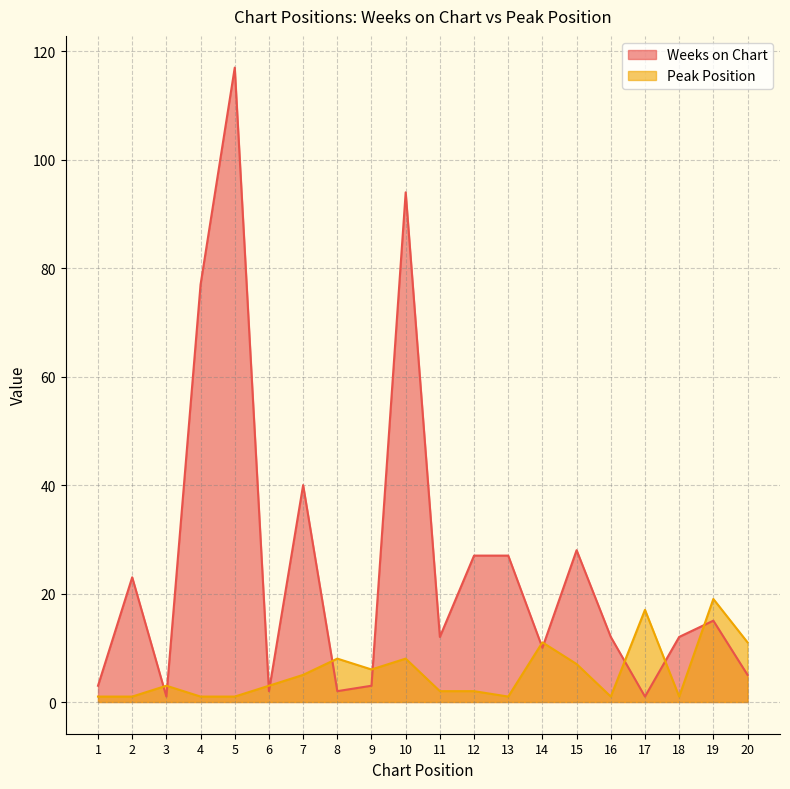

What is the approximate value of Peak Position at 15, to the nearest 5?

5